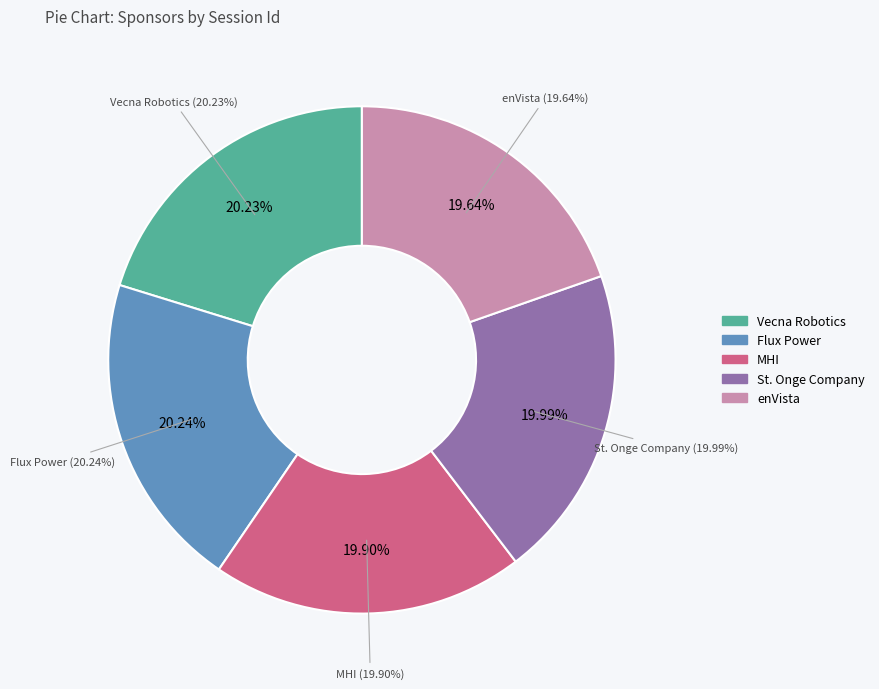

Rank the categories by value from highest to lowest.

Flux Power, Vecna Robotics, St. Onge Company, MHI, enVista